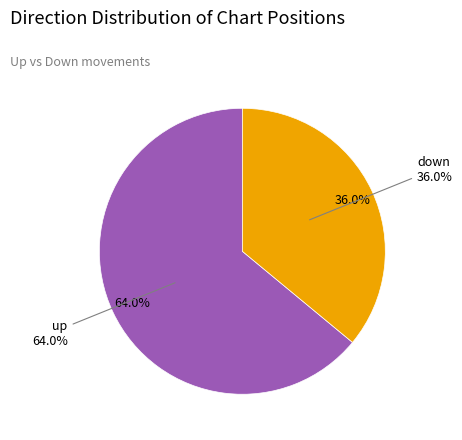

To the nearest percent, what is the difference between the down and up slice percentages?

28%